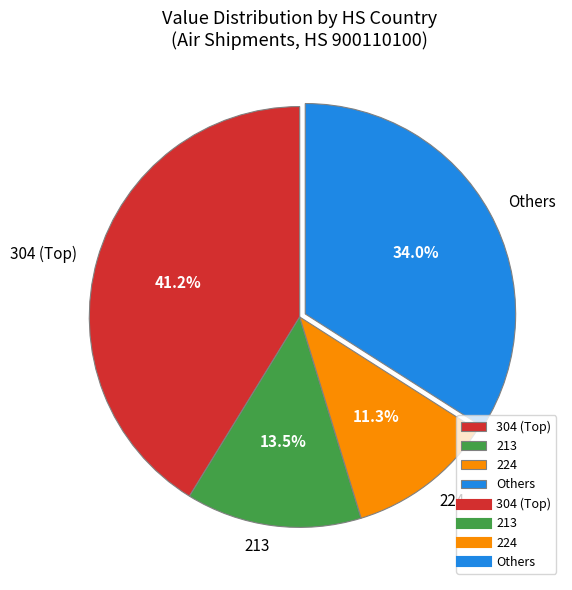

Does any single category account for the majority?

No